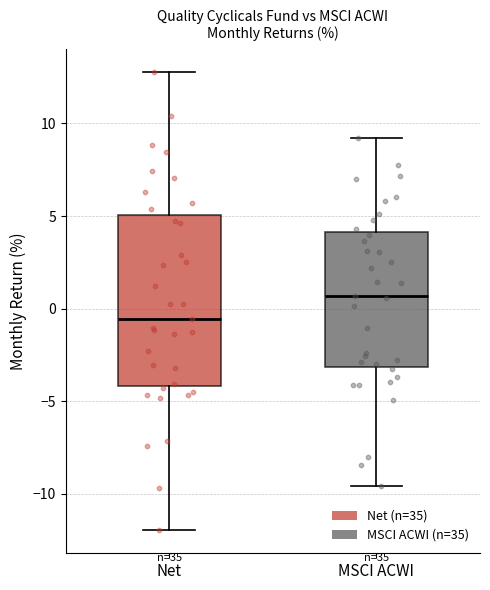

Reading left to right, read every box against the y-axis: the position of its median line, the range the box covers, and the ends of its whiskers. The values are not printed on the chart, so give them approximately, as read against the axis.

Net: median -0.5, box -4.0 to 5.0, whiskers -12.0 to 13.0
MSCI ACWI: median 0.5, box -3.0 to 4.0, whiskers -9.5 to 9.0